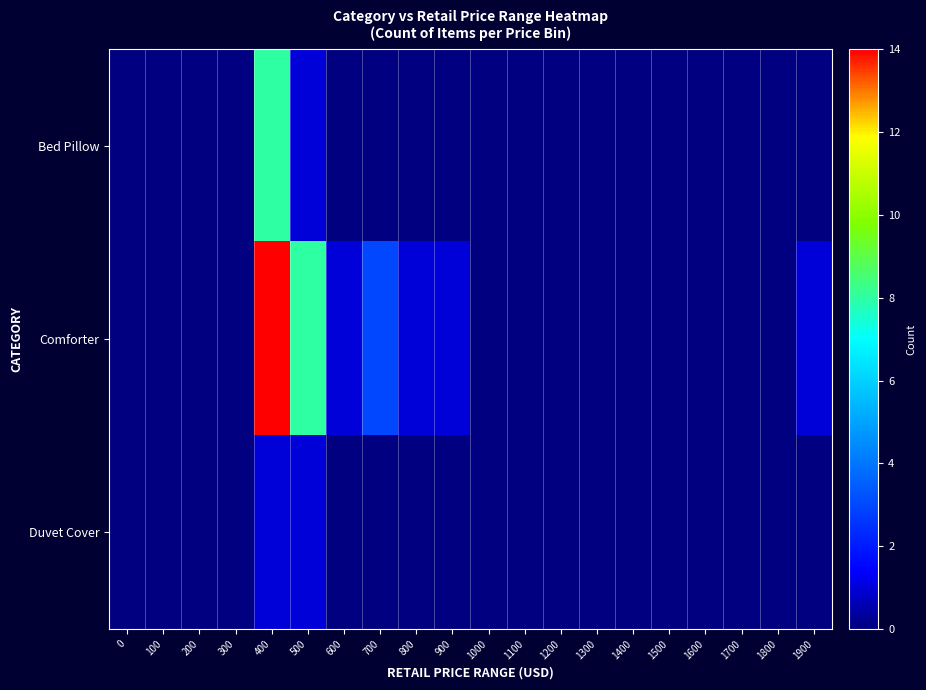

Which has a higher value, 1500 or 400?

400